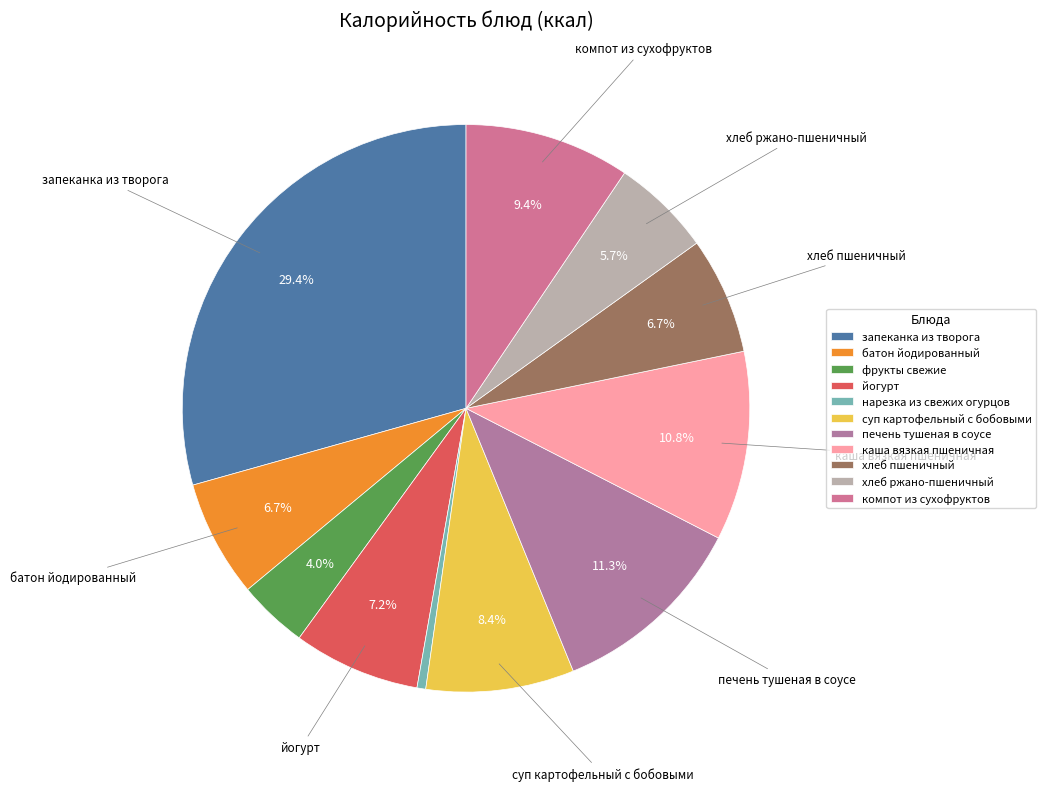

How many segments does this pie chart have?

11